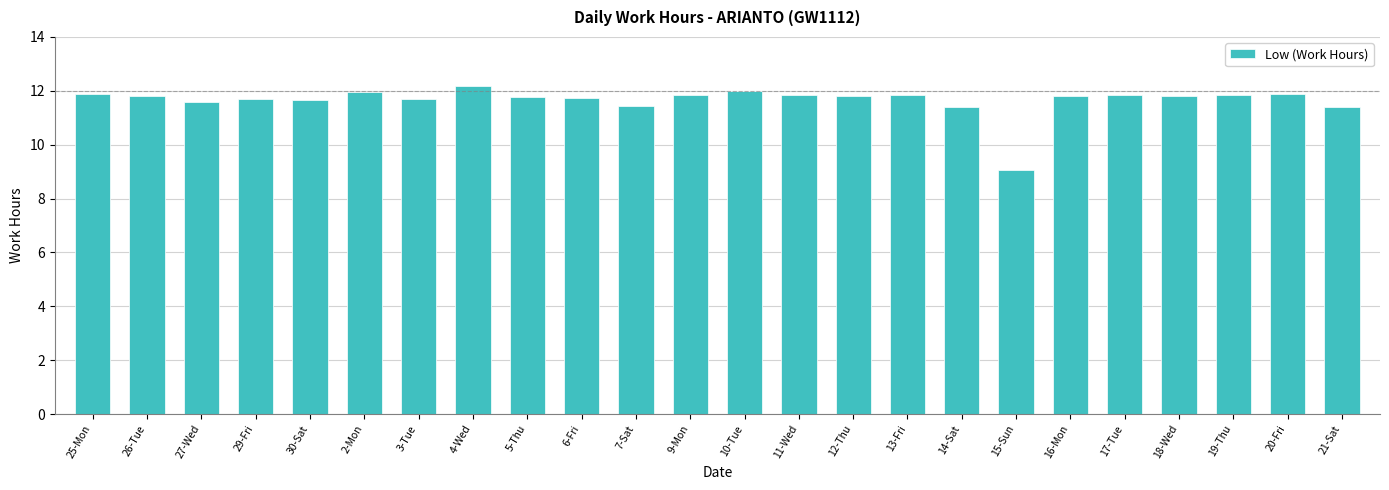

How many categories are shown in the chart?

24